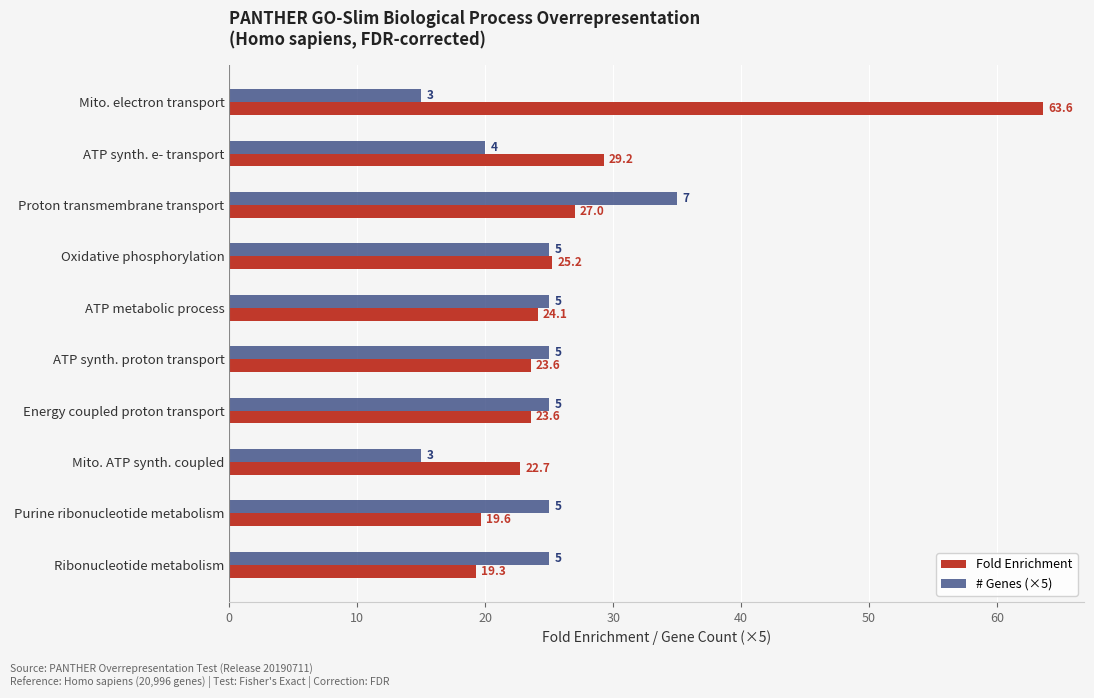

At which category does the chart reach its peak across all series?

Mito. electron transport